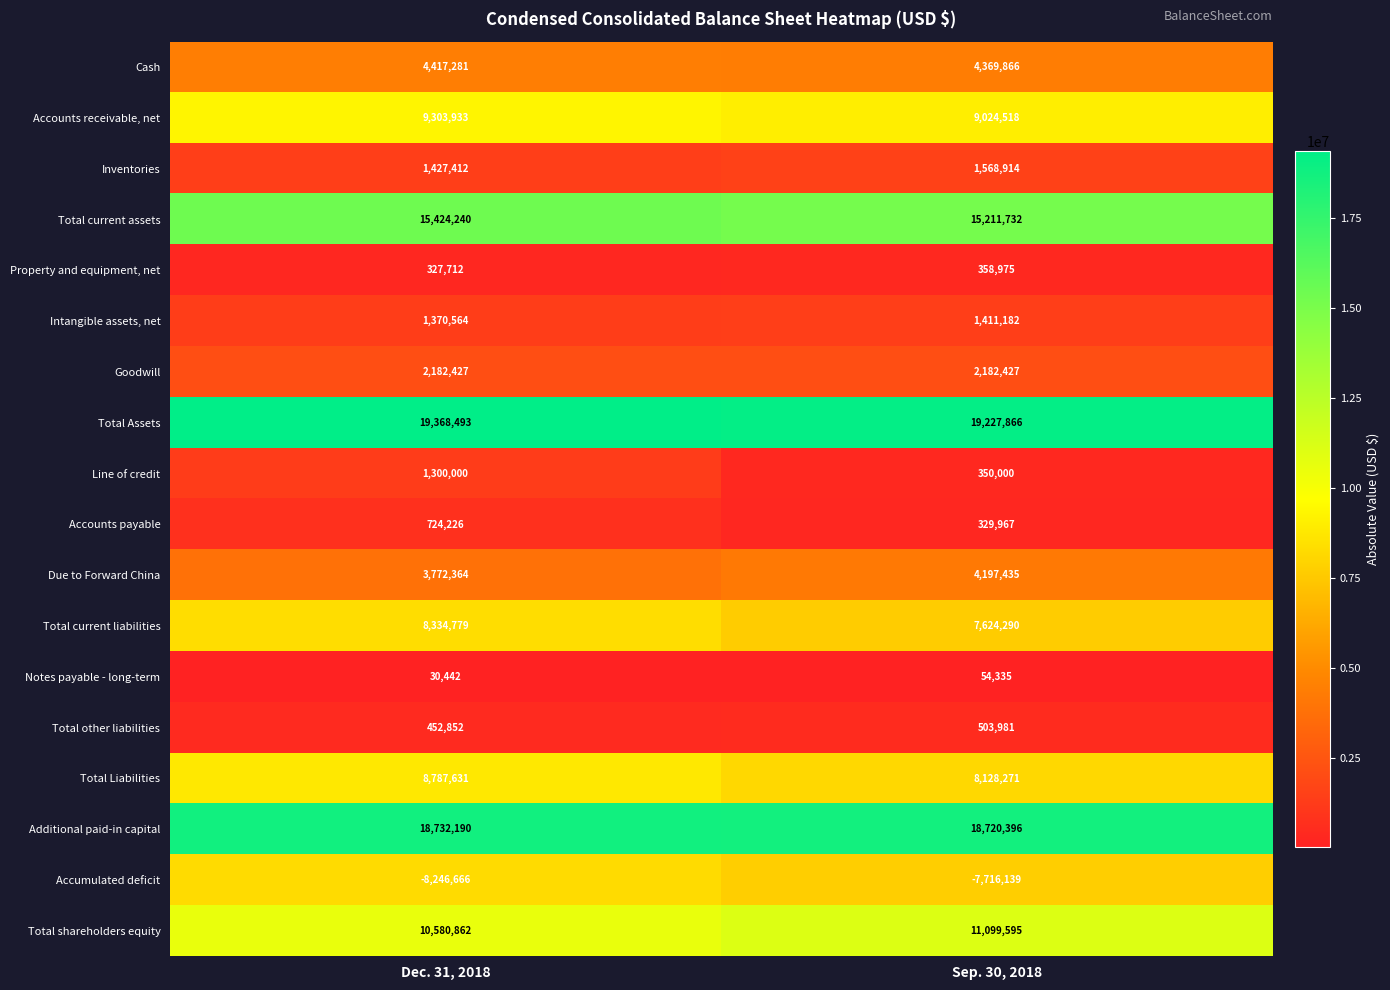

What is the sum of all Notes payable - long-term values?

84777